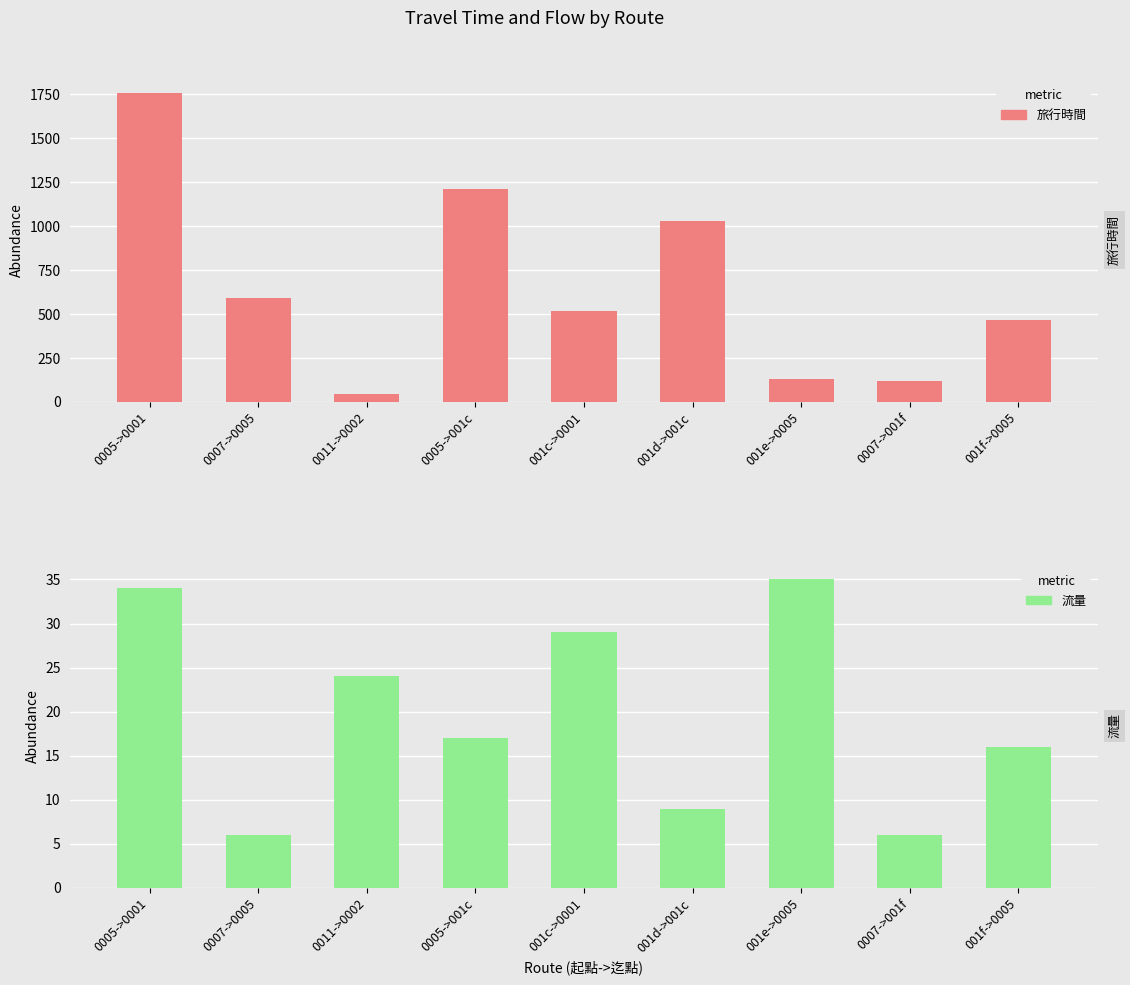

How many bars are there in total?

18